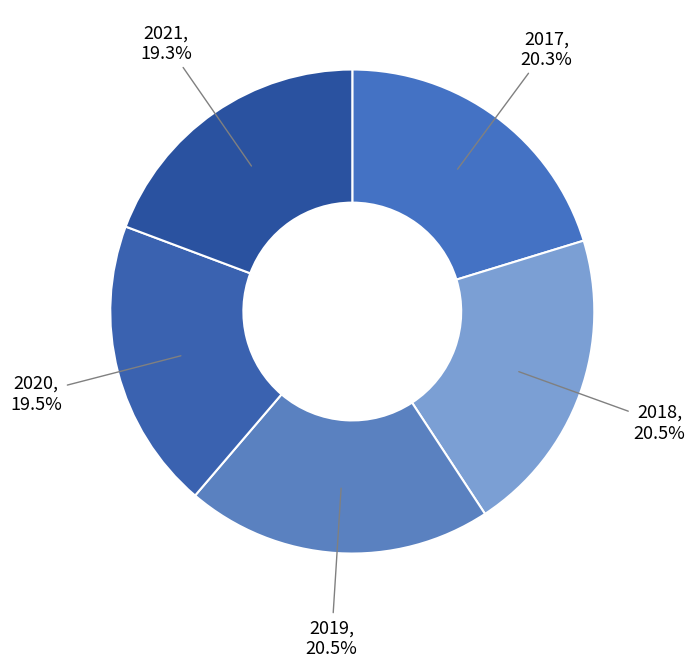

Approximately how many times larger is the value at 2018 compared to 2021?

1.1